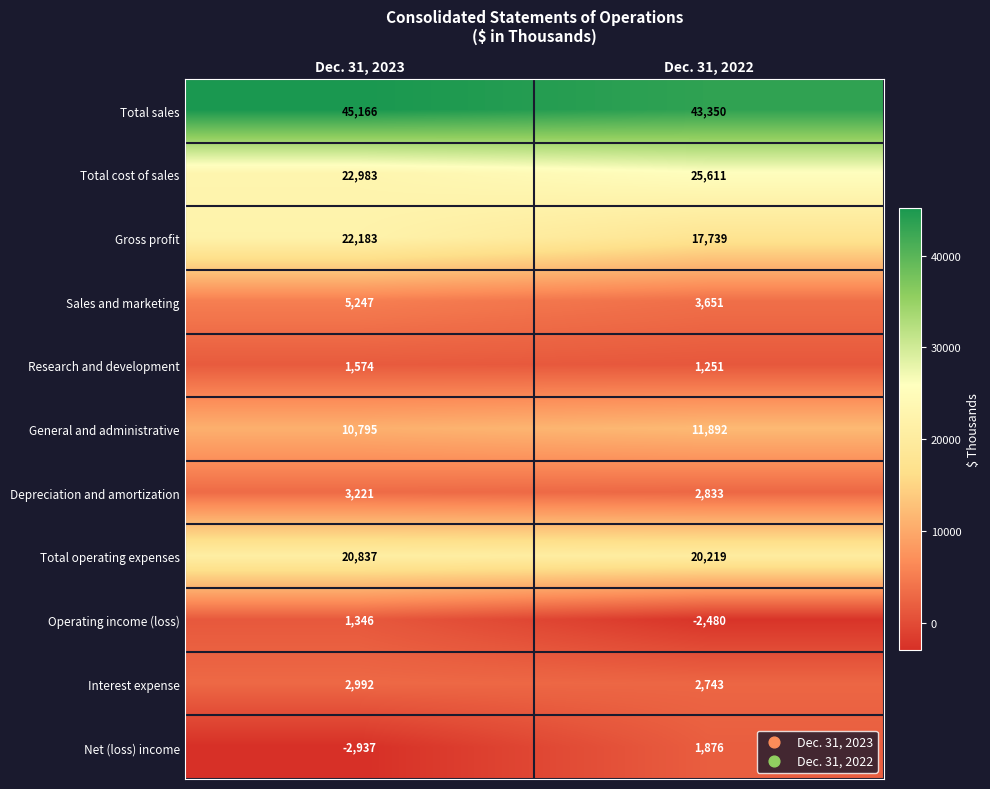

Read the Net (loss) income value at Dec. 31, 2023, to the nearest 10.

-2940